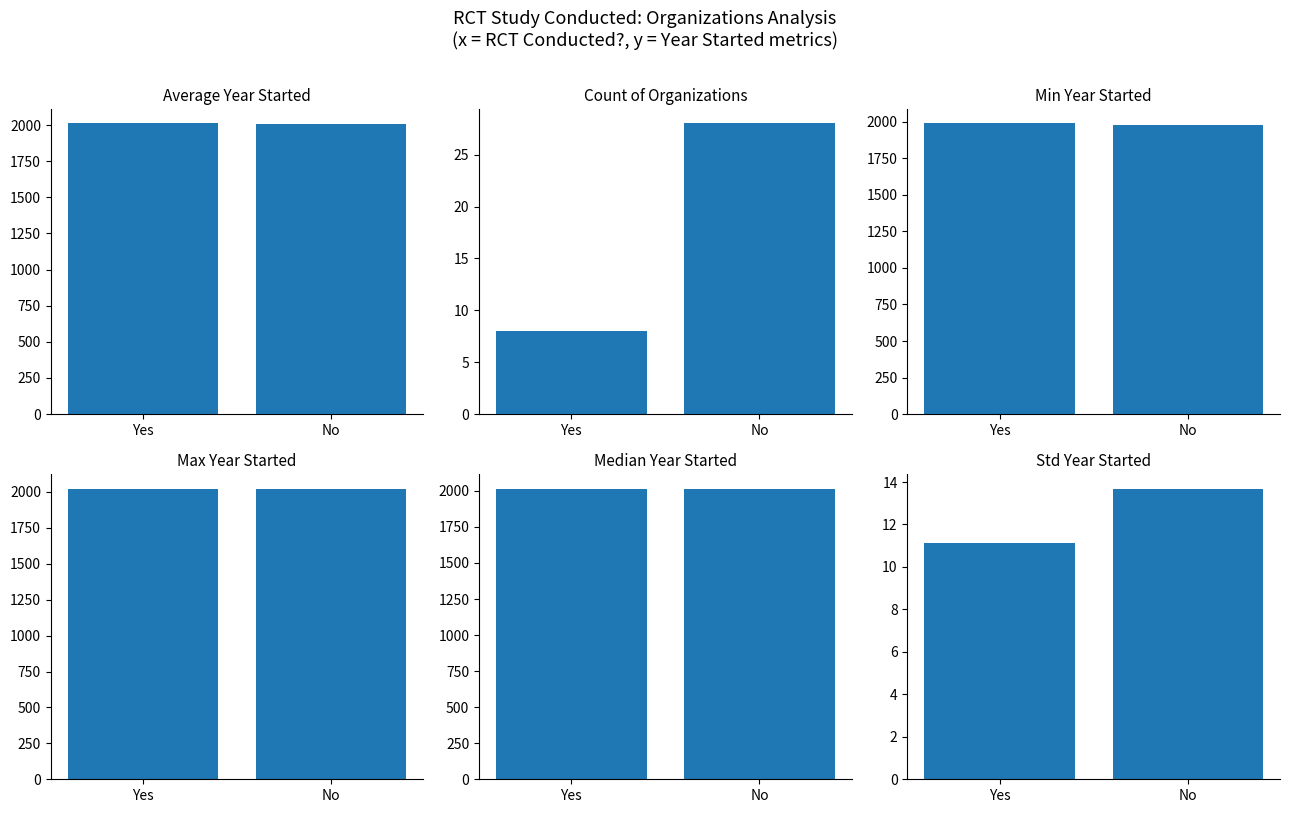

Which series has the widest spread of values?

Count of Organizations